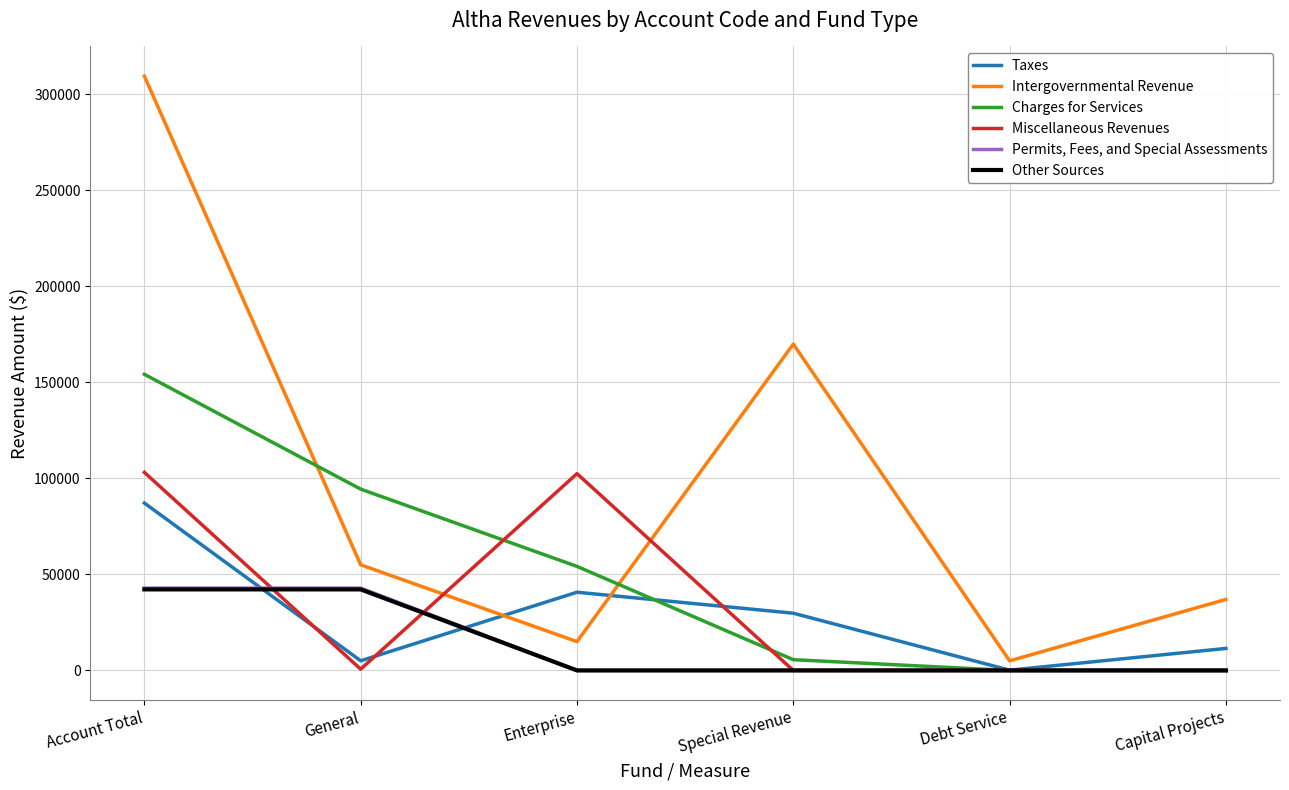

After their last crossing, which series has the higher values: Taxes or Intergovernmental Revenue?

Intergovernmental Revenue